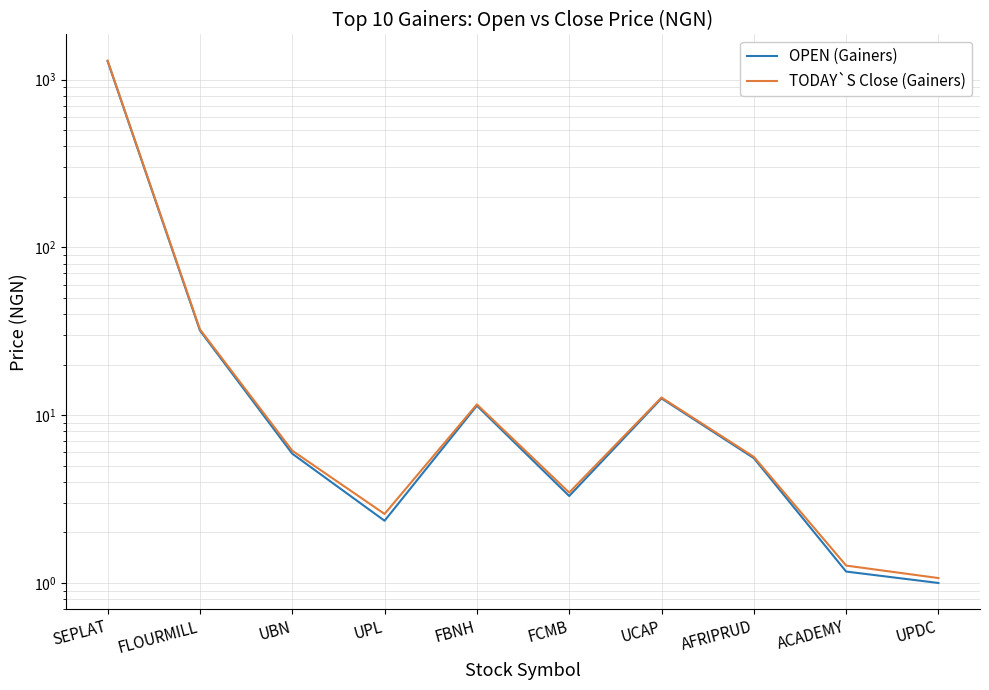

At FCMB, list the series in order from smallest to largest.

OPEN (Gainers), TODAY`S Close (Gainers)